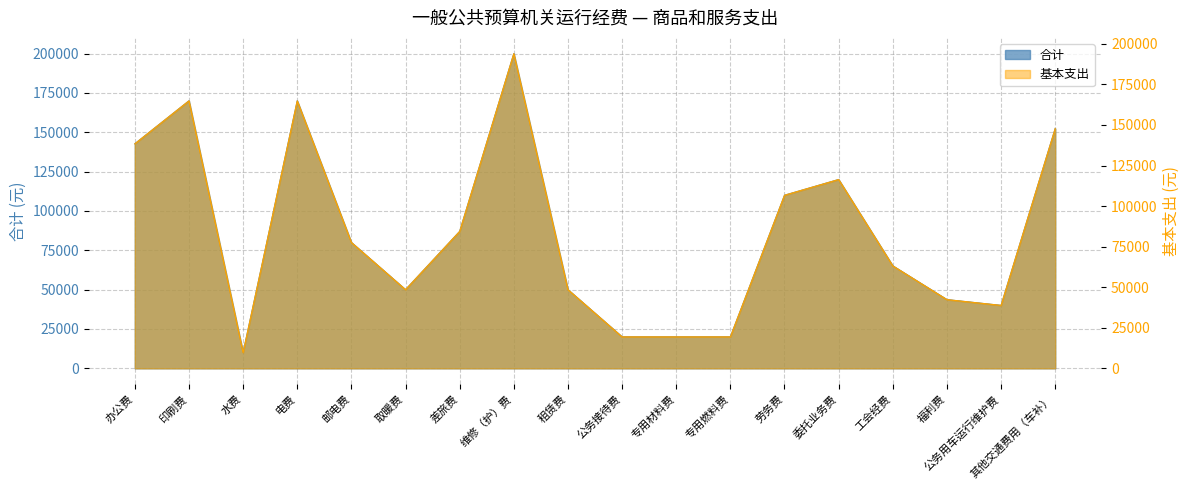

Where is the first local maximum?

印刷费